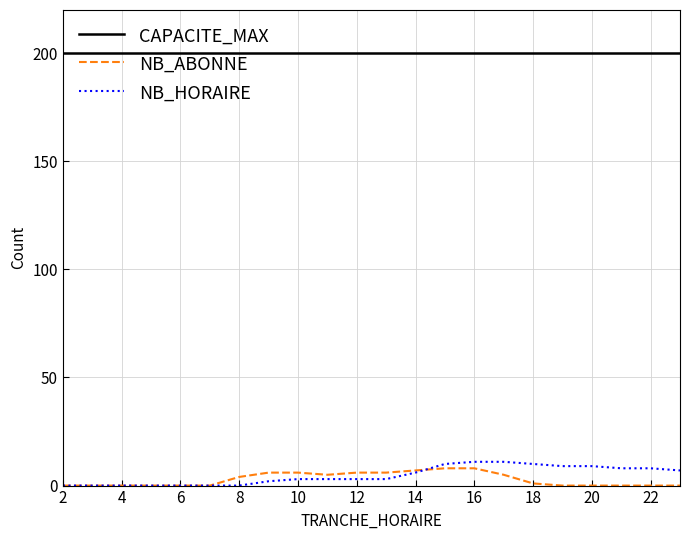

True or false: NB_ABONNE and CAPACITE_MAX intersect in this chart.

False